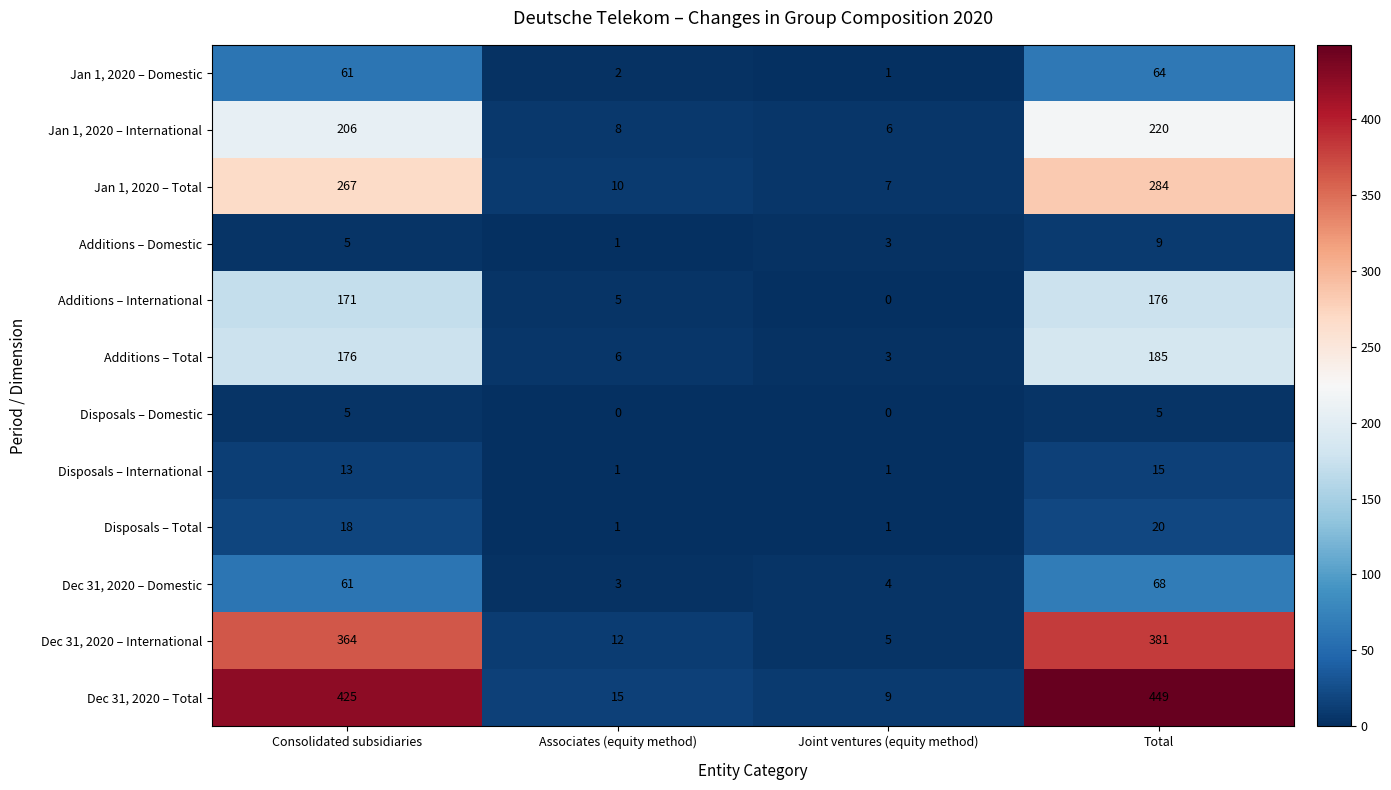

What is the sum of the Dec 31, 2020 – Total values at Consolidated subsidiaries and Associates (equity method)?

440